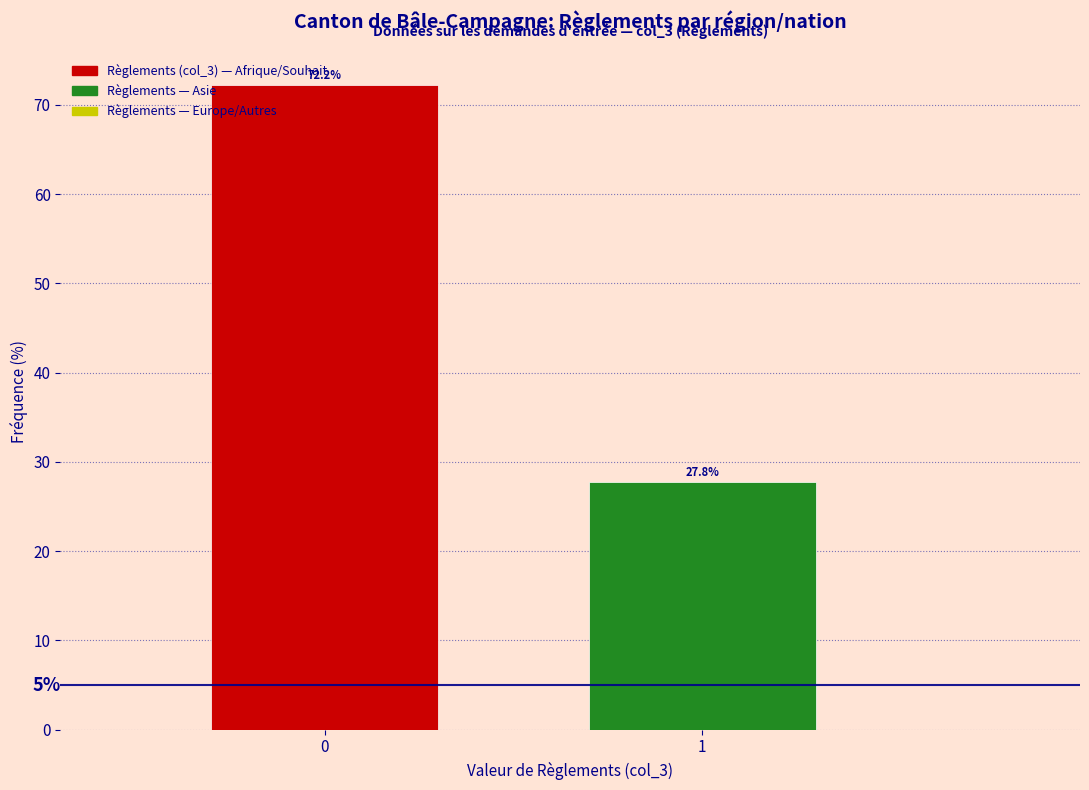

The chart shows a value of 27.8 at 1. True or false?

True